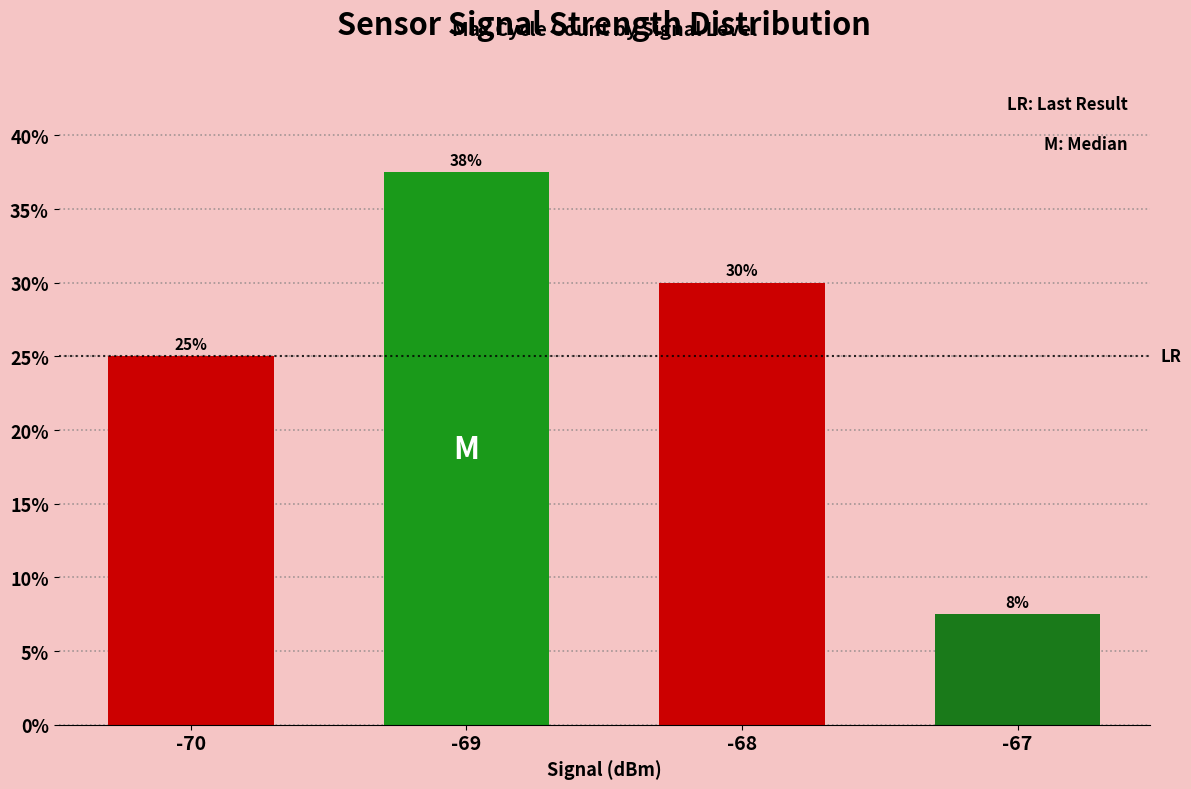

Rank the categories by value from lowest to highest.

-67, -70, -68, -69